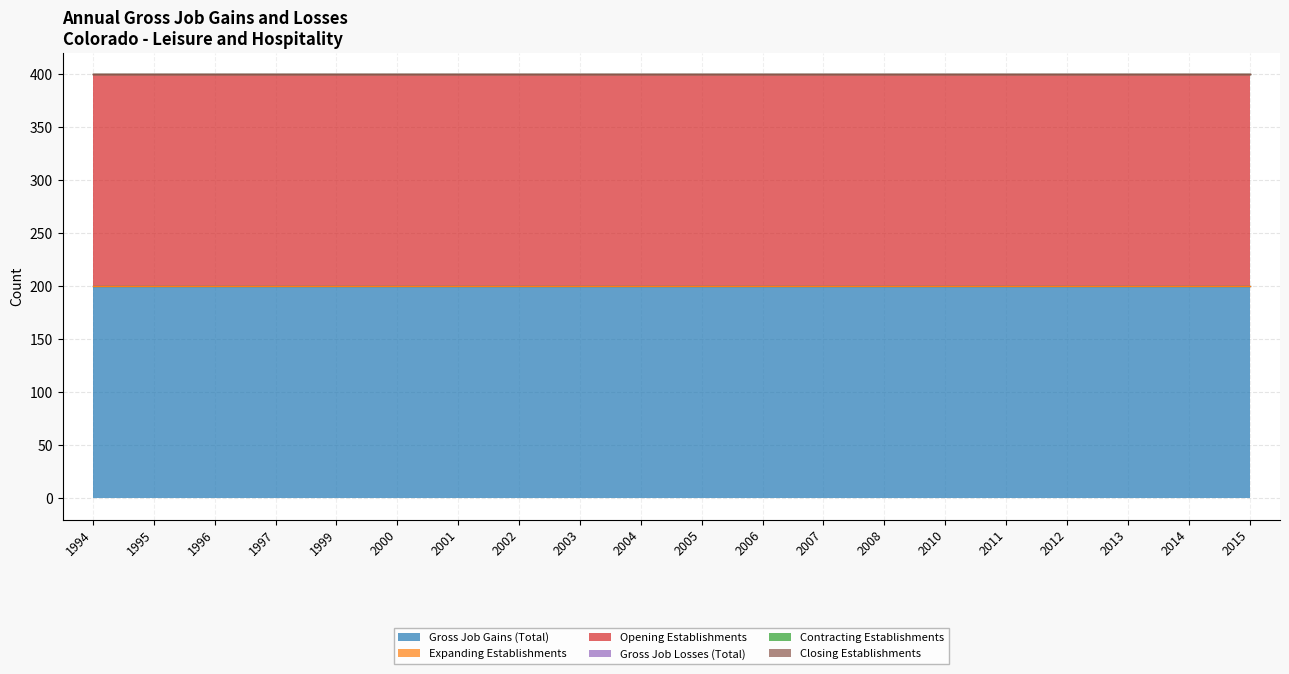

How many series are shown in this chart?

6